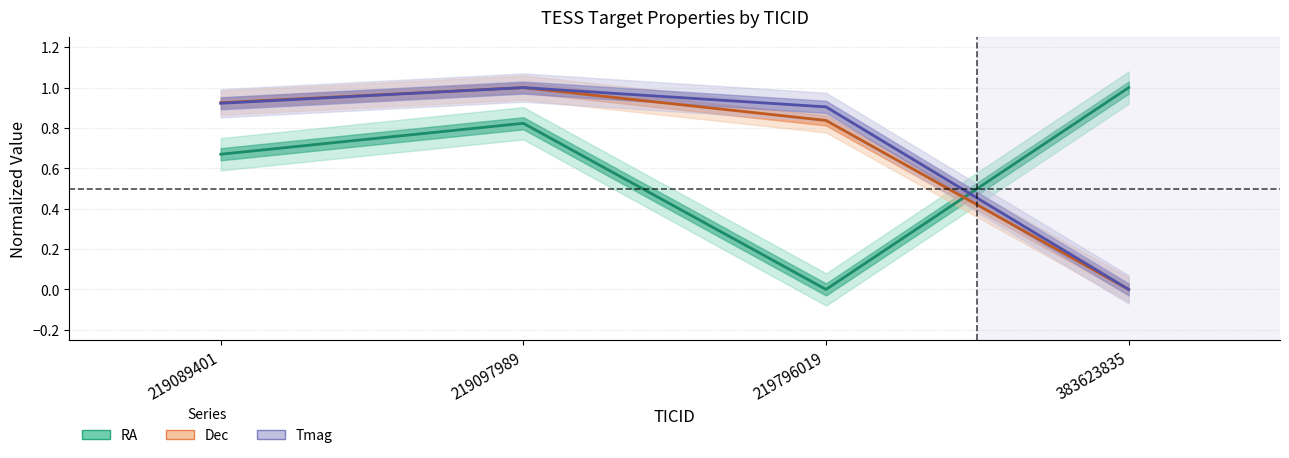

At 219089401, list the series in order from smallest to largest.

RA, Tmag, Dec